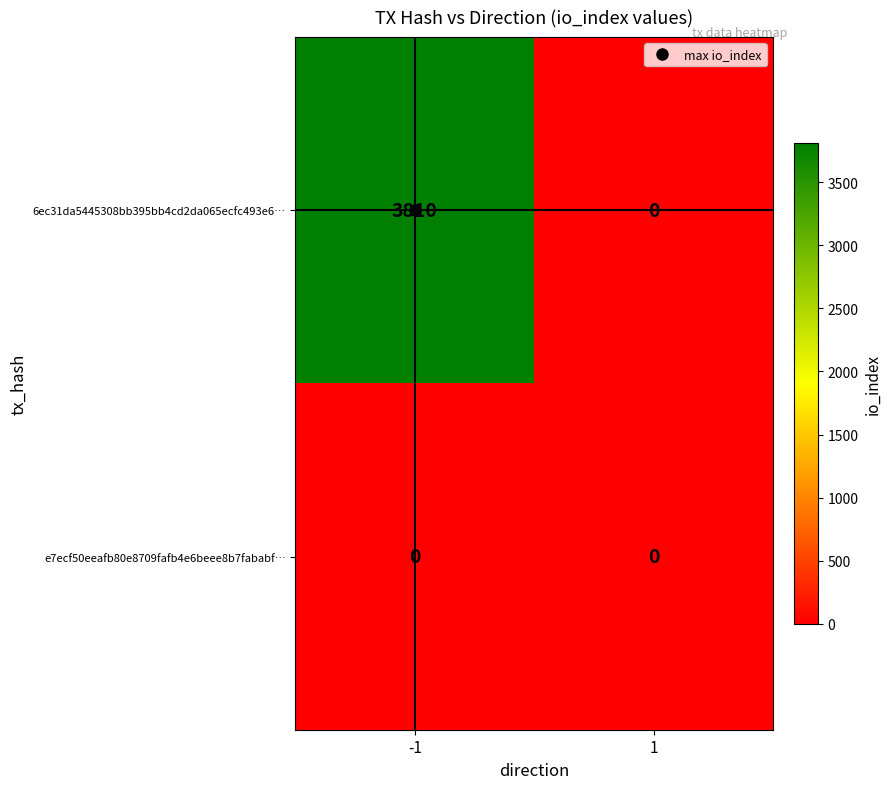

What is the sum of the 6ec31da5445308bb395bb4cd2da065ecfc493e6… values at -1 and 1?

3810